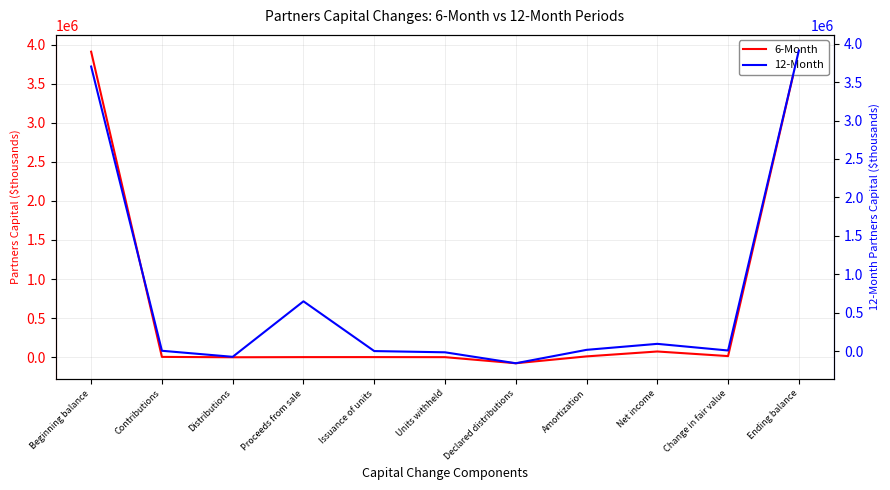

Which series has the largest total across all categories?

12 Months Ended (Partners Capital)